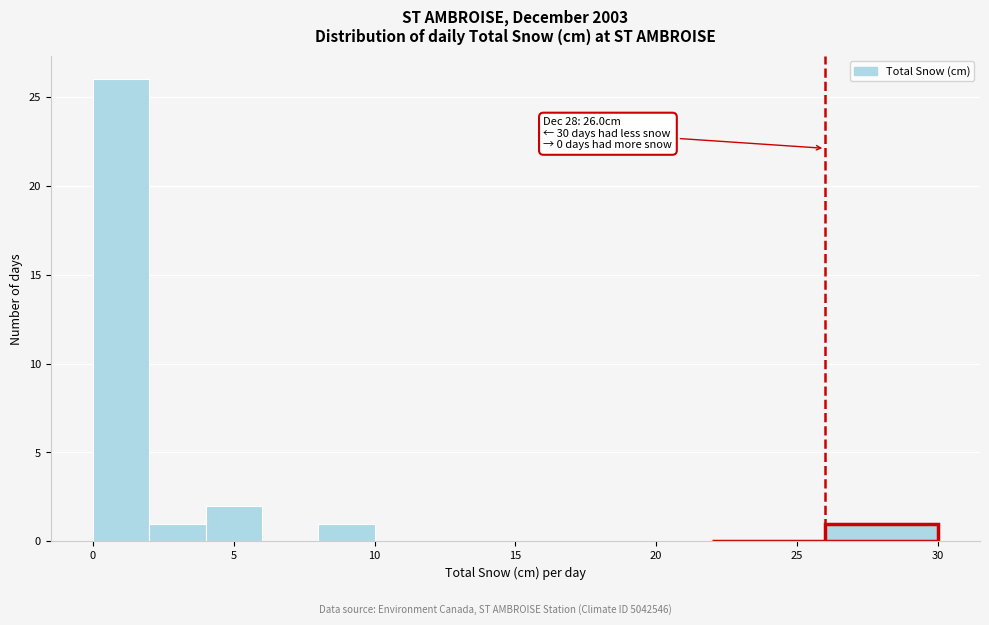

Over which range of the x-axis is the bar tallest?

0 to 2